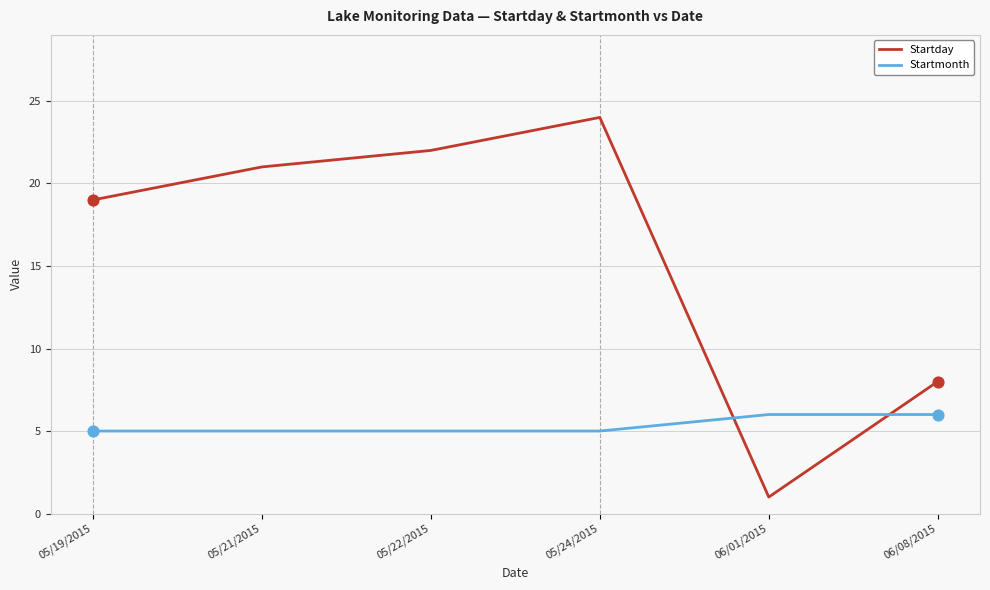

At which category is the sum across all series the highest?

05/24/2015